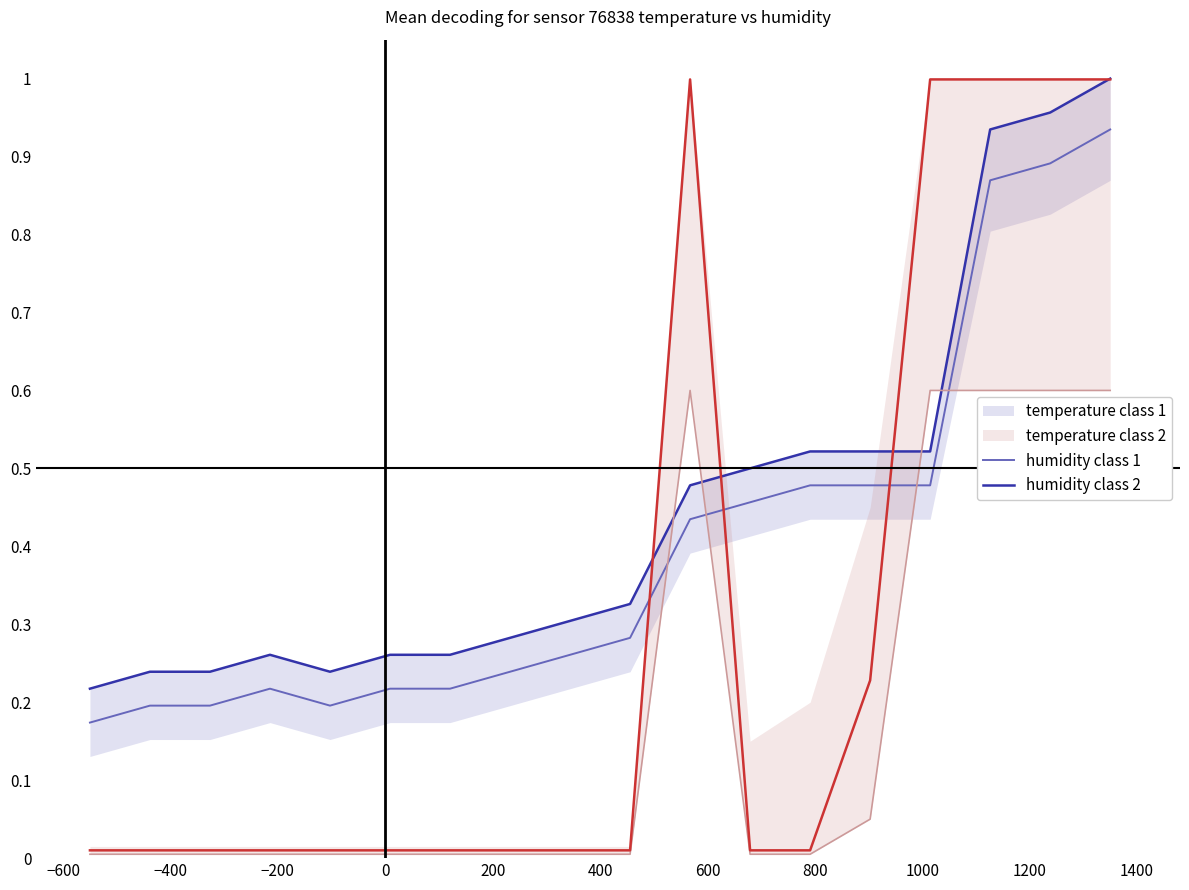

True or false: temperature (class 1) and temperature (class 2) cross at least once.

False